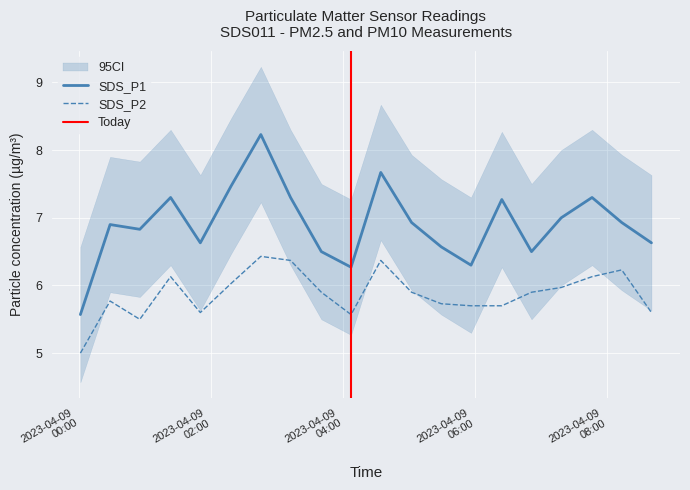

What is the difference between the maximum and minimum values in the SDS_P2 series?

1.4